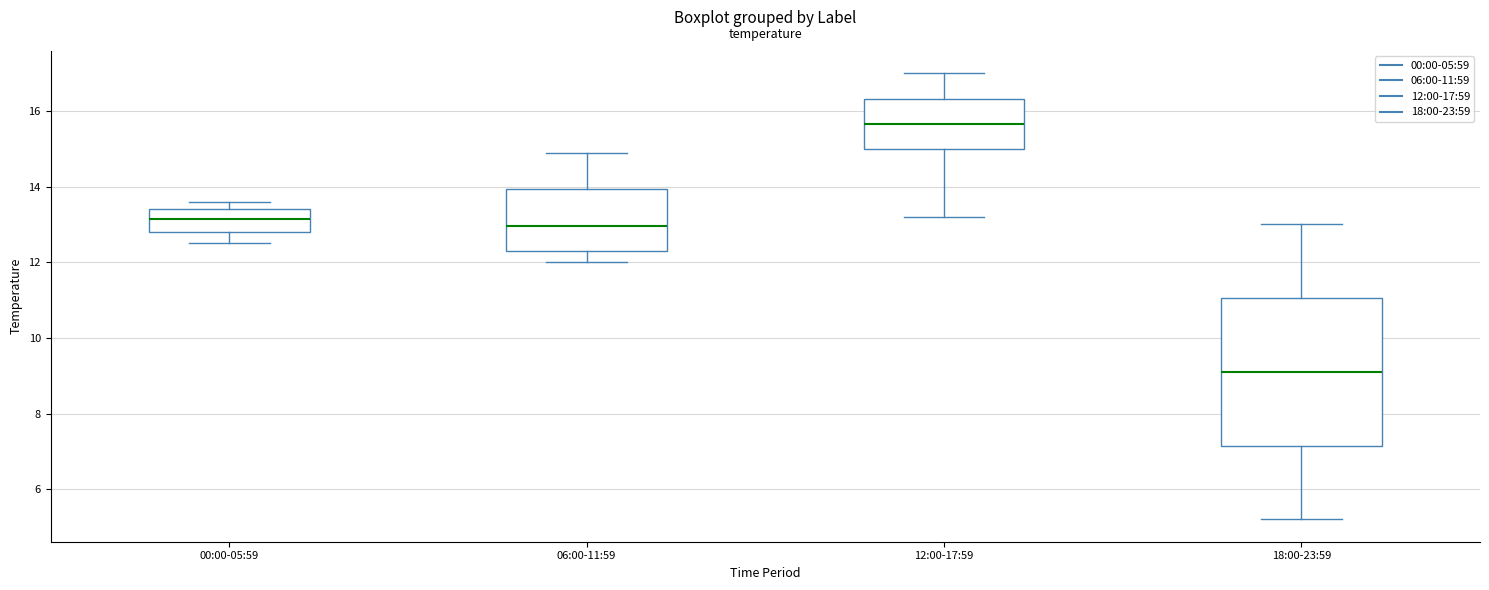

Which box has the highest median line?

12:00-17:59